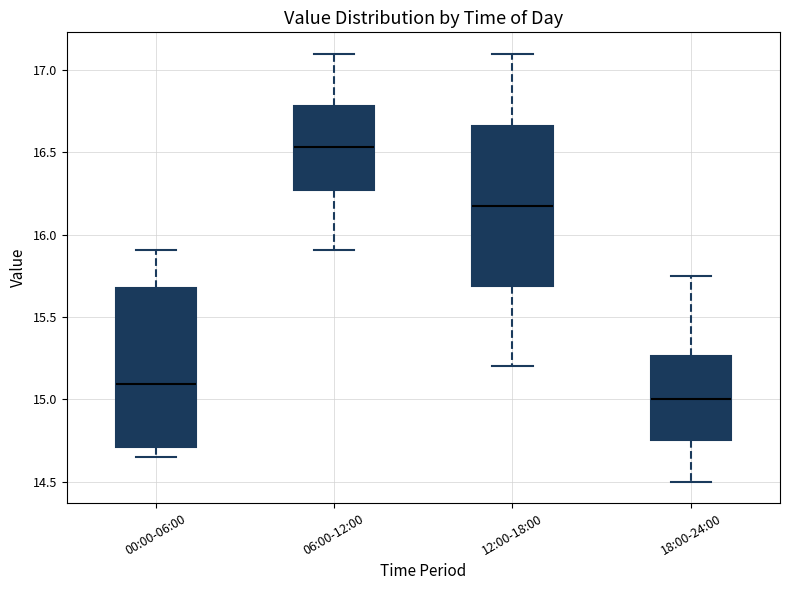

Which box has the highest median line?

06:00-12:00